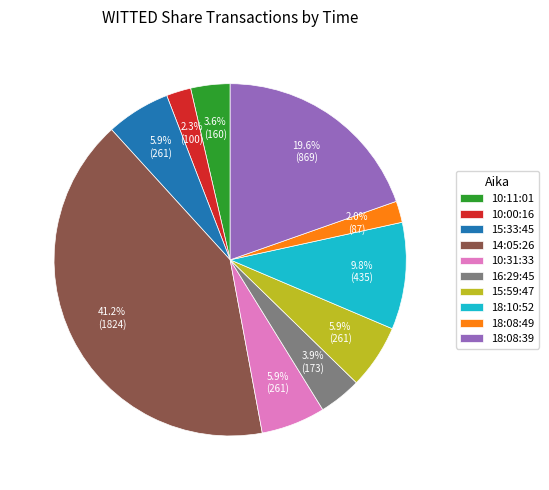

To the nearest percent, what is the average slice percentage?

10%